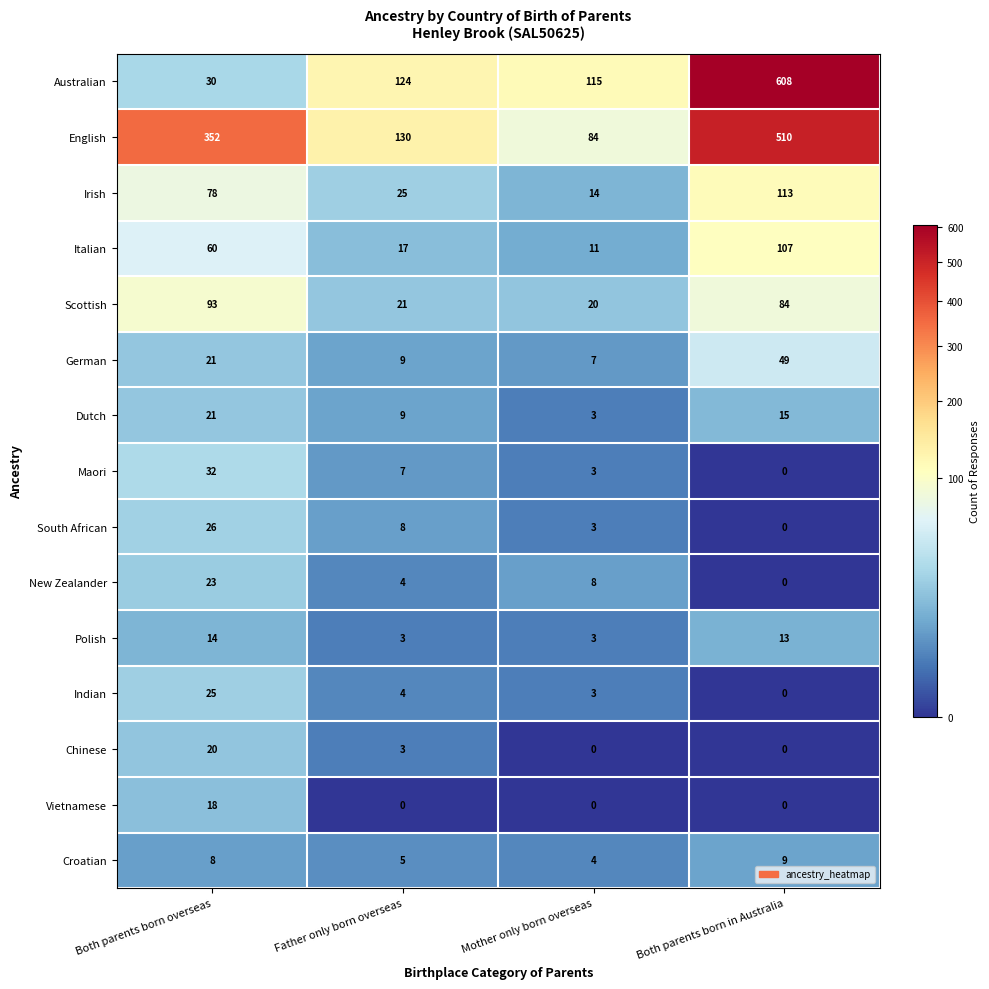

At which label does Croatian reach its minimum?

Mother only born overseas